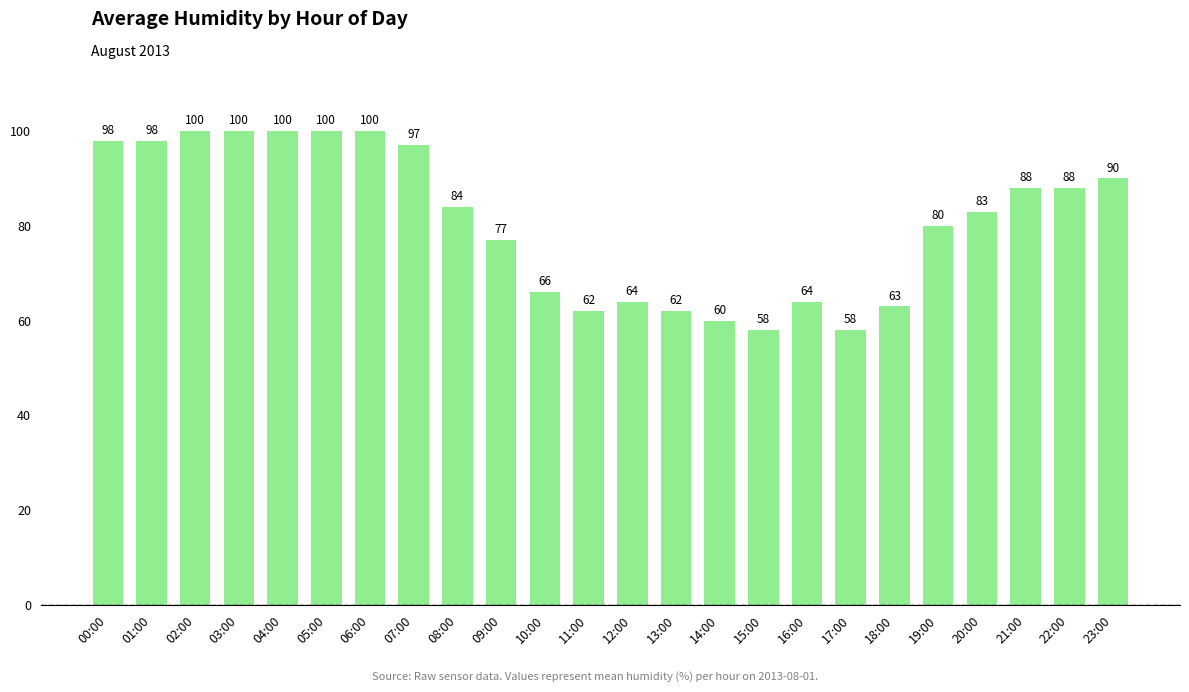

True or false: the data shows 84 at 15:00.

False